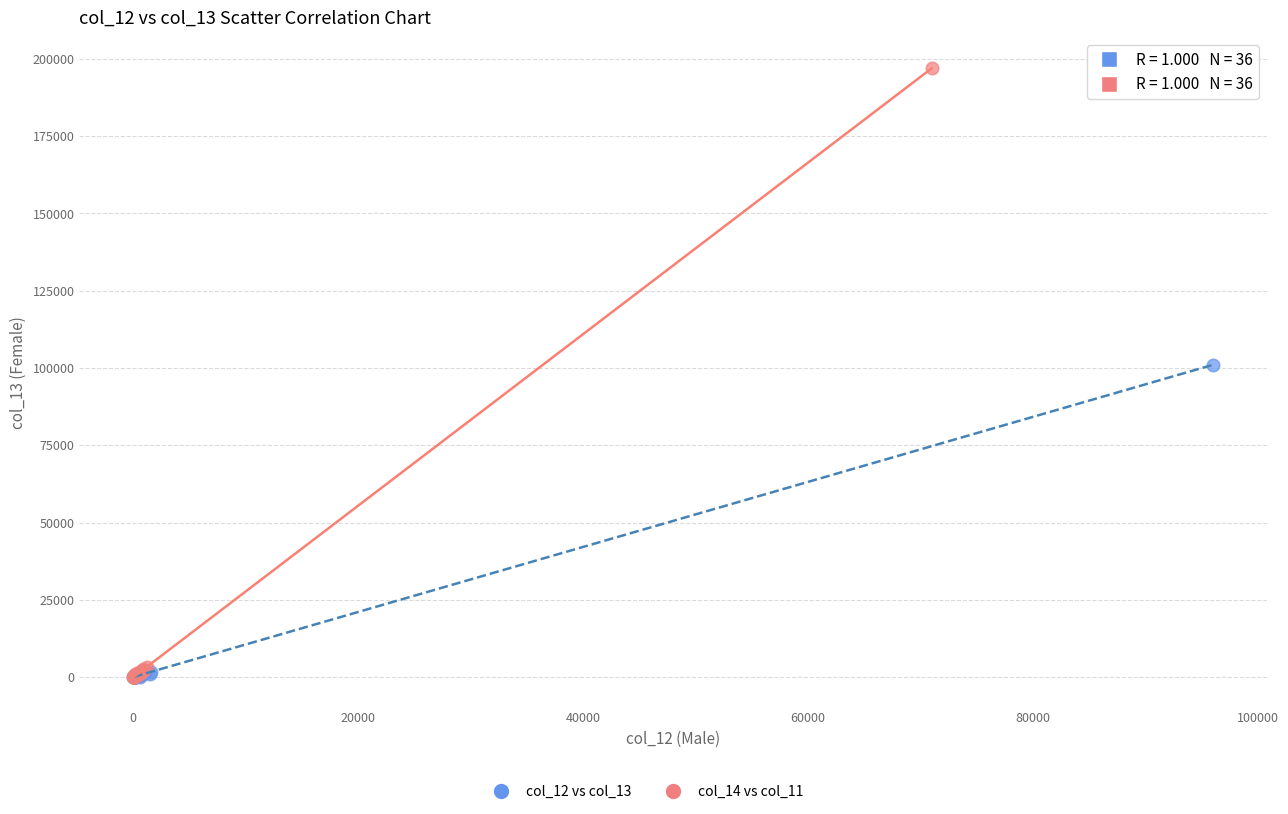

Which series contains the highest Y value?

col_14 vs col_11